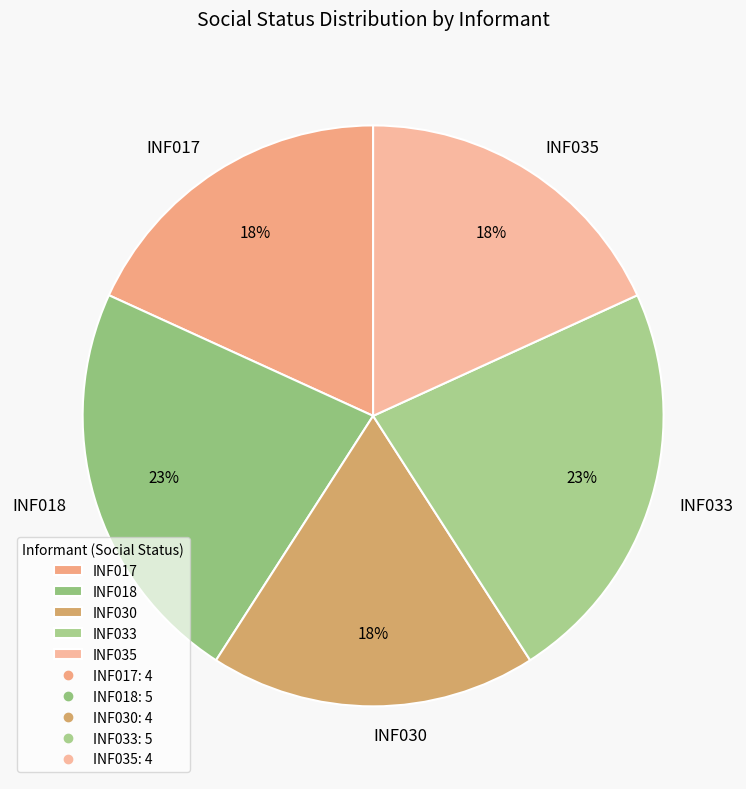

How many segments does this pie chart have?

5